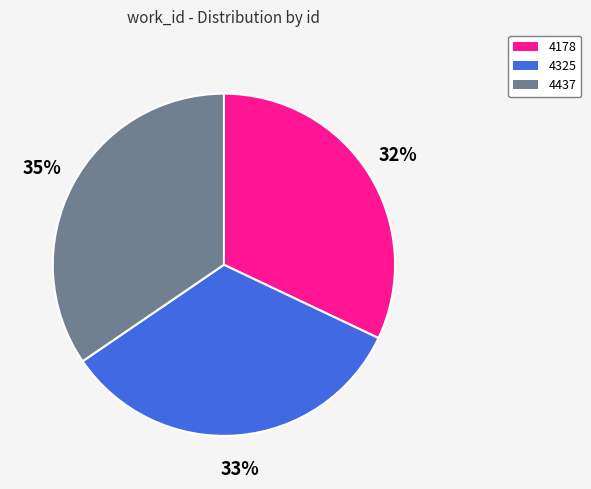

Which category has the smallest portion of the pie?

4178